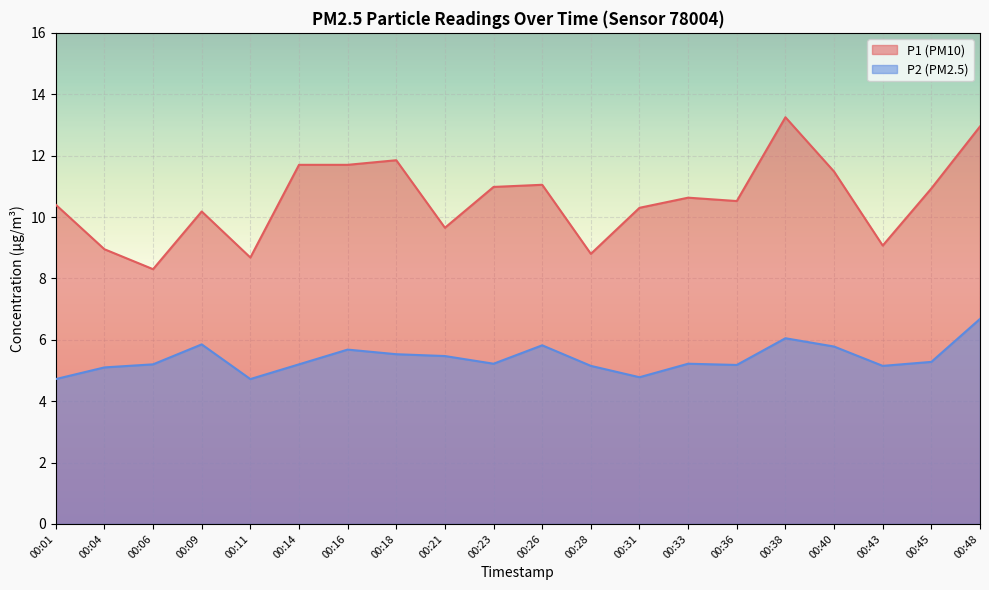

What is the difference between the second highest and second lowest values in the P1 series?

4.3